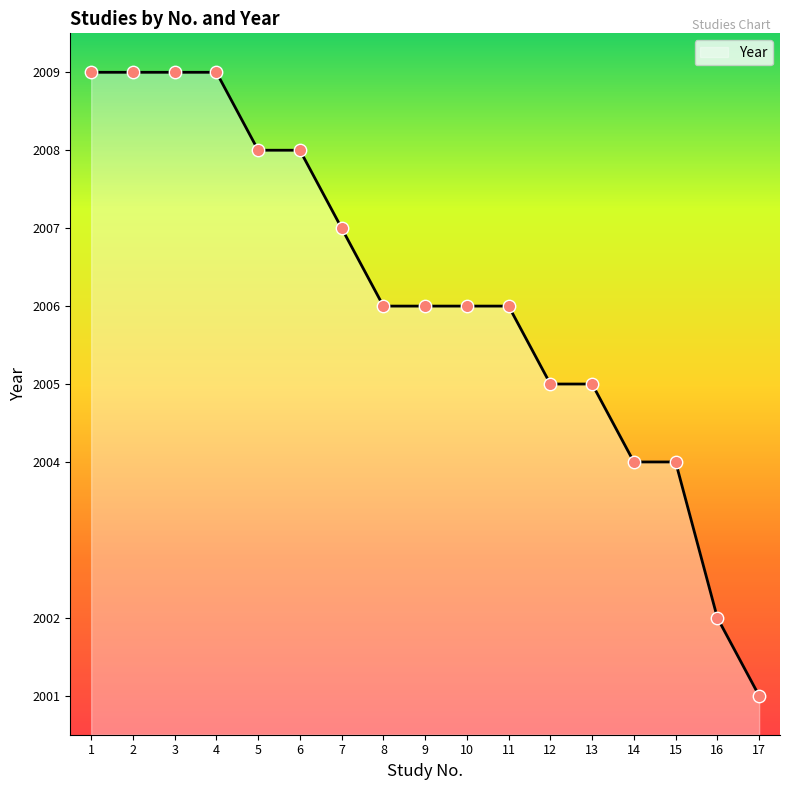

What is the change in value from 7 to 14?

-3